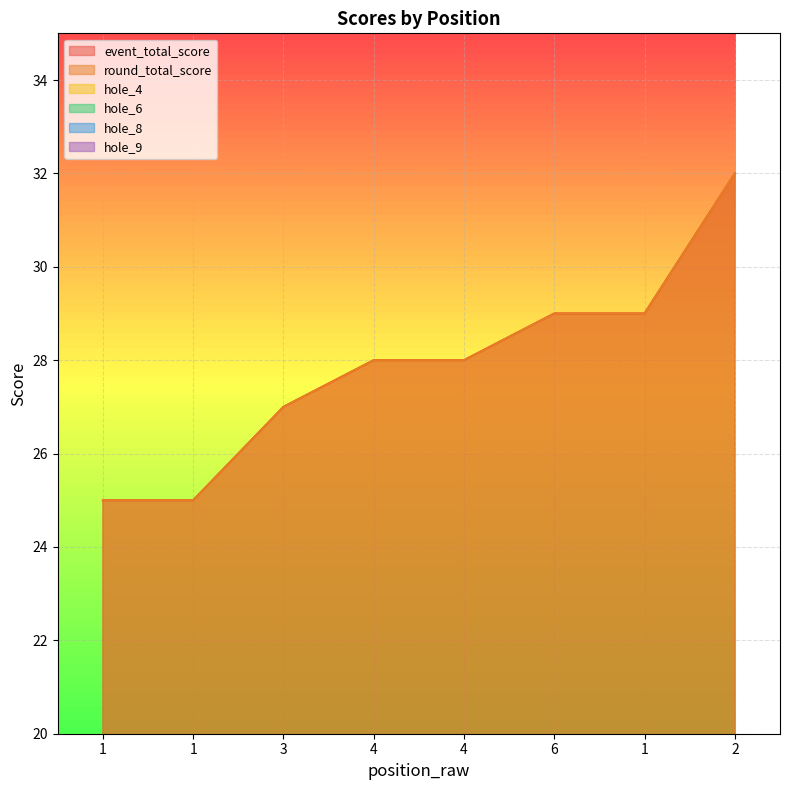

Between 1 and 4, which is larger?

1